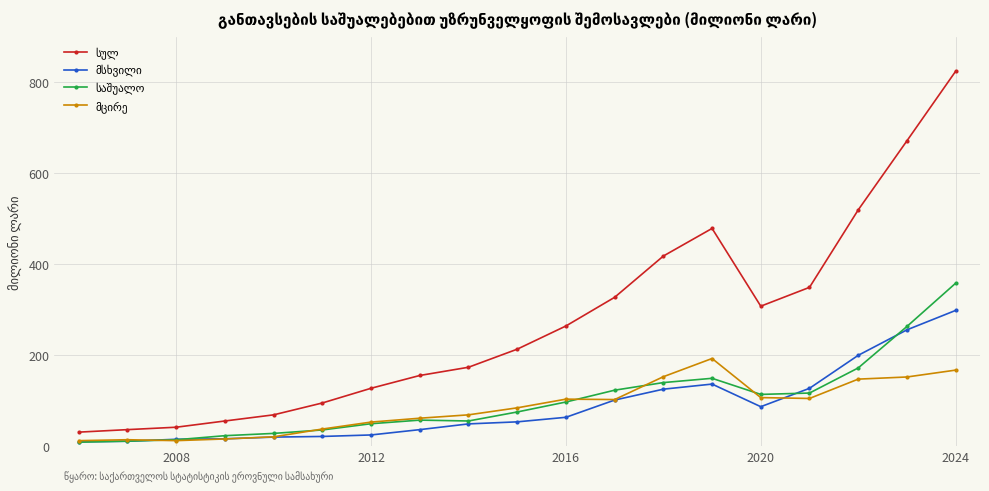

Count the number of data series in this chart.

4